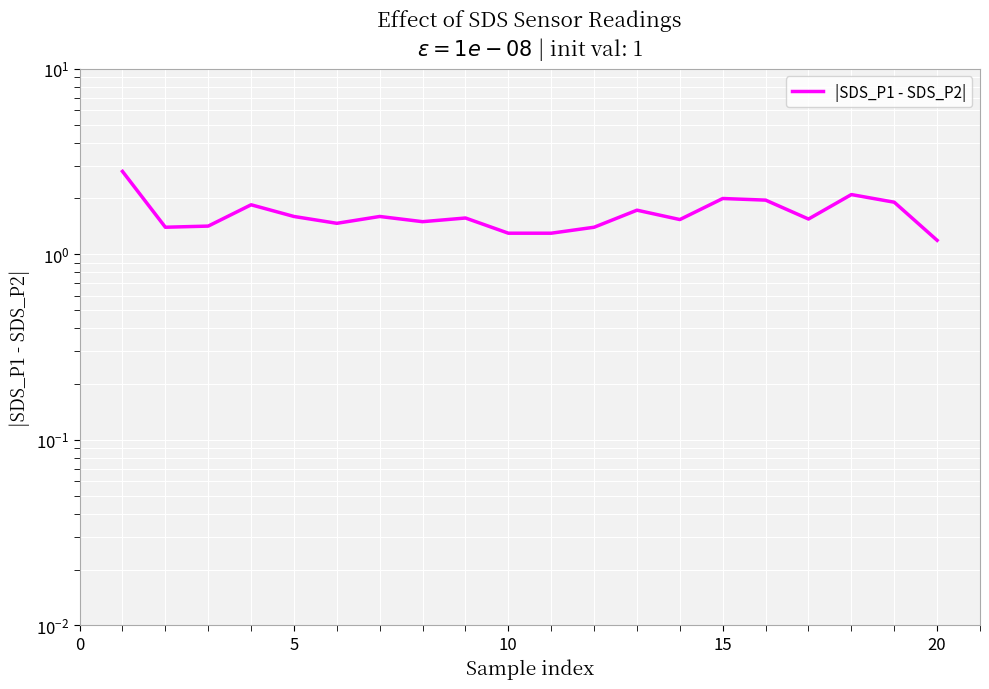

True or false: there are more than 1 points higher than both neighbors.

True